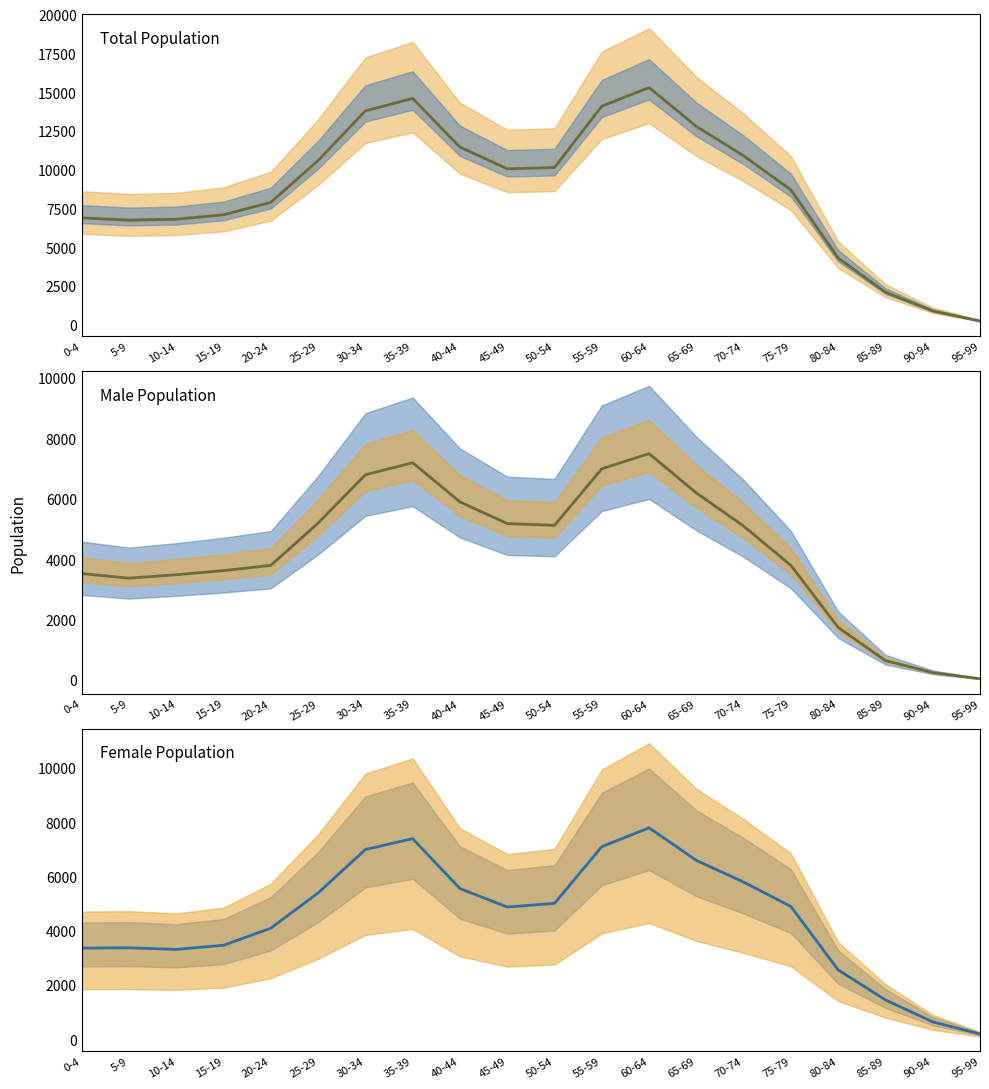

At which label does the data first exceed 4900?

25-29